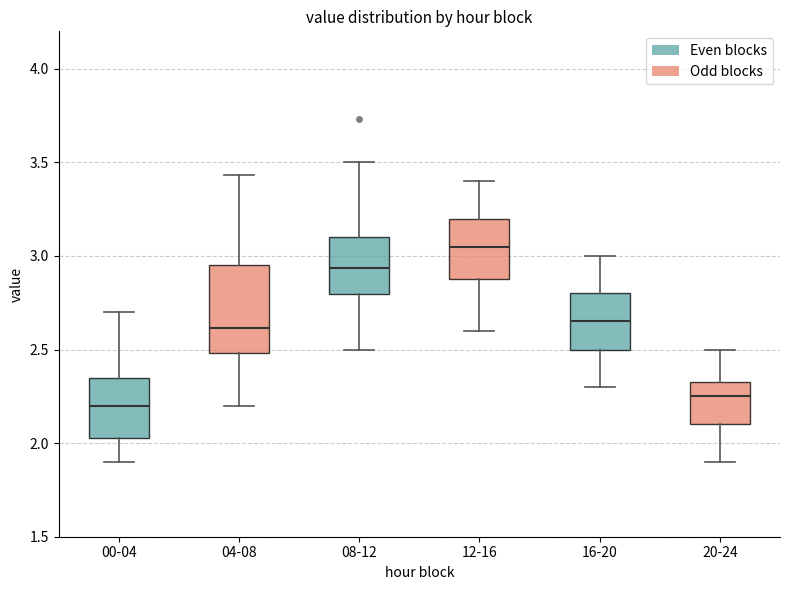

Reading left to right, read every box against the y-axis: the position of its median line, the range the box covers, and the ends of its whiskers. The values are not printed on the chart, so give them approximately, as read against the axis.

00-04: median 2.20, box 2.05 to 2.35, whiskers 1.90 to 2.70
04-08: median 2.60, box 2.50 to 2.95, whiskers 2.20 to 3.45
08-12: median 2.95, box 2.80 to 3.10, whiskers 2.50 to 3.50
12-16: median 3.05, box 2.90 to 3.20, whiskers 2.60 to 3.40
16-20: median 2.65, box 2.50 to 2.80, whiskers 2.30 to 3.00
20-24: median 2.25, box 2.10 to 2.35, whiskers 1.90 to 2.50